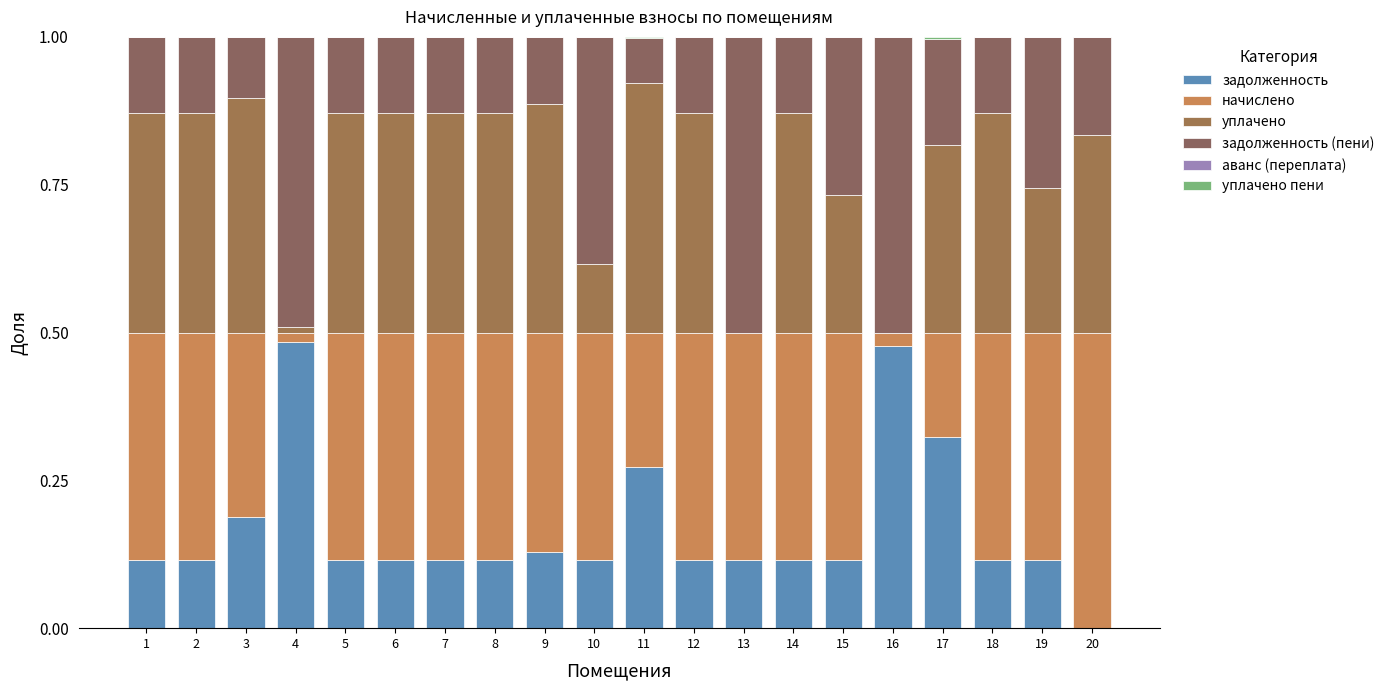

Does the chart contain stacked bars?

Yes